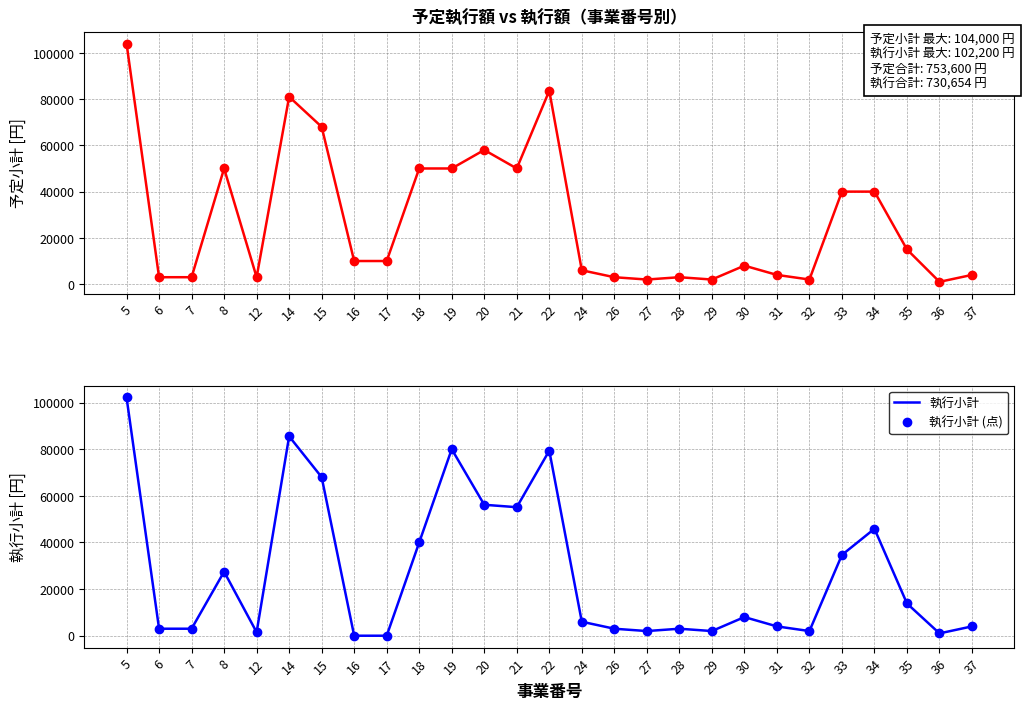

What is the value of the 執行小計 point at the 15th from the left?

6000